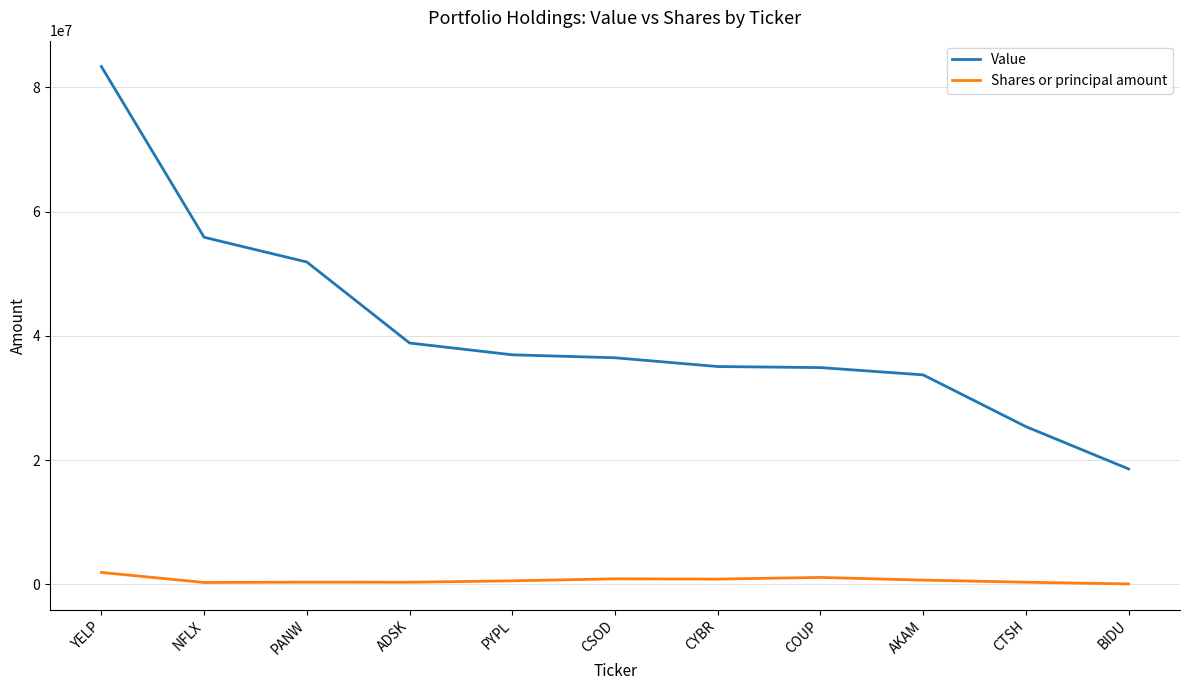

At which category does the chart reach its peak across all series?

YELP